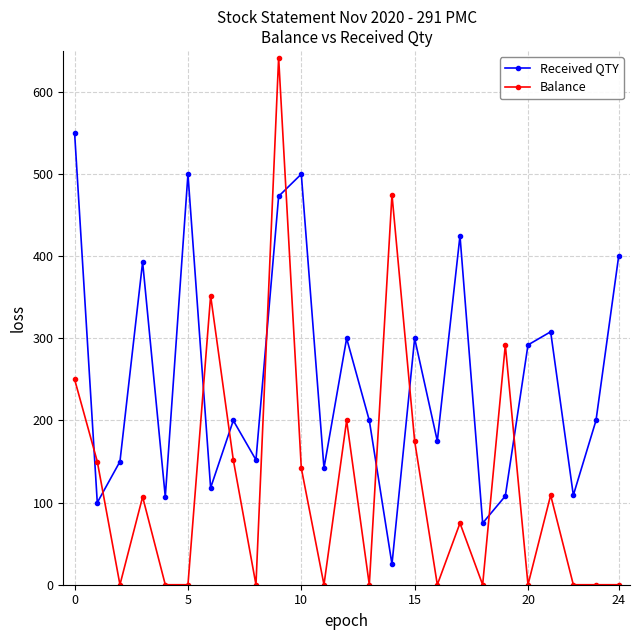

How many times do Received QTY and Balance cross each other?

10